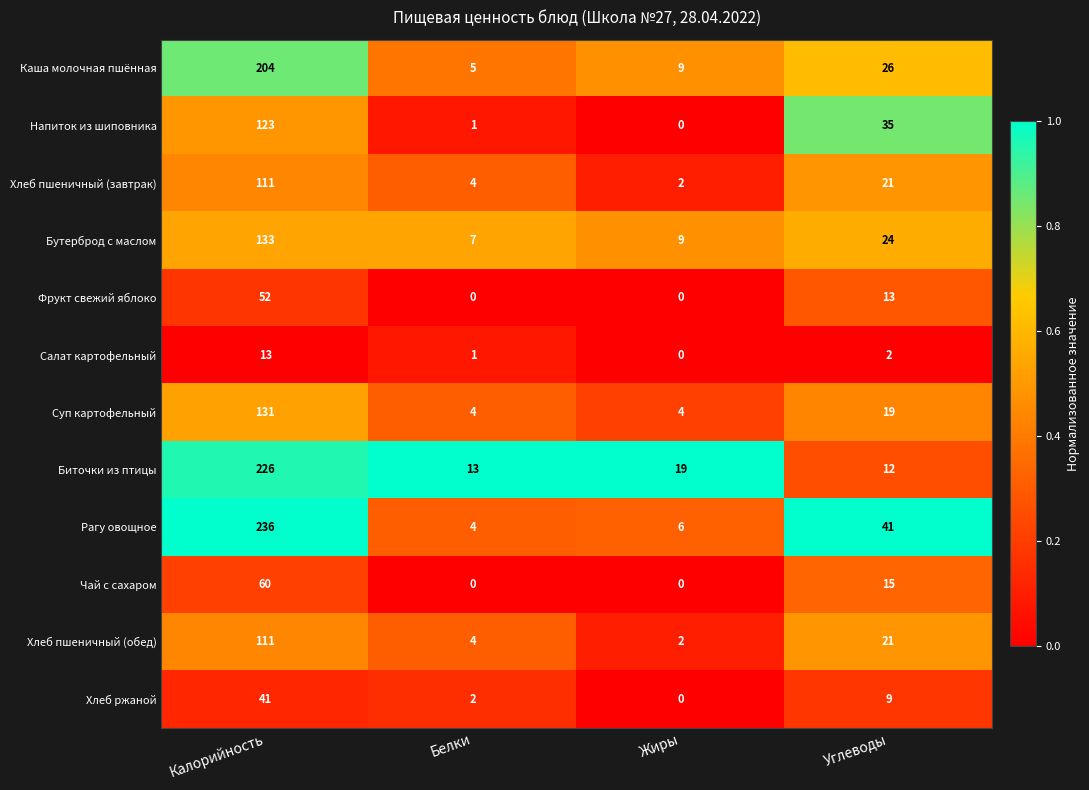

What is the lowest value of the Бутерброд с маслом series?

7